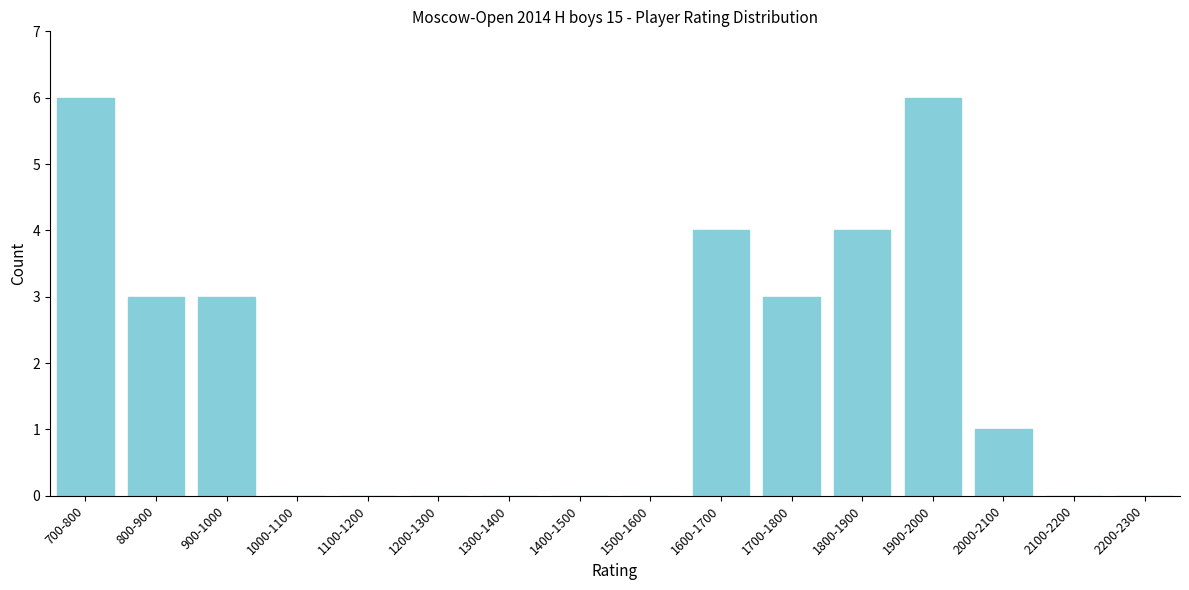

Reading left to right, what are all the values shown in this chart?

700-800=6	800-900=3	900-1000=3	1000-1100=0	1100-1200=0	1200-1300=0	1300-1400=0	1400-1500=0	1500-1600=0	1600-1700=4	1700-1800=3	1800-1900=4	1900-2000=6	2000-2100=1	2100-2200=0	2200-2300=0